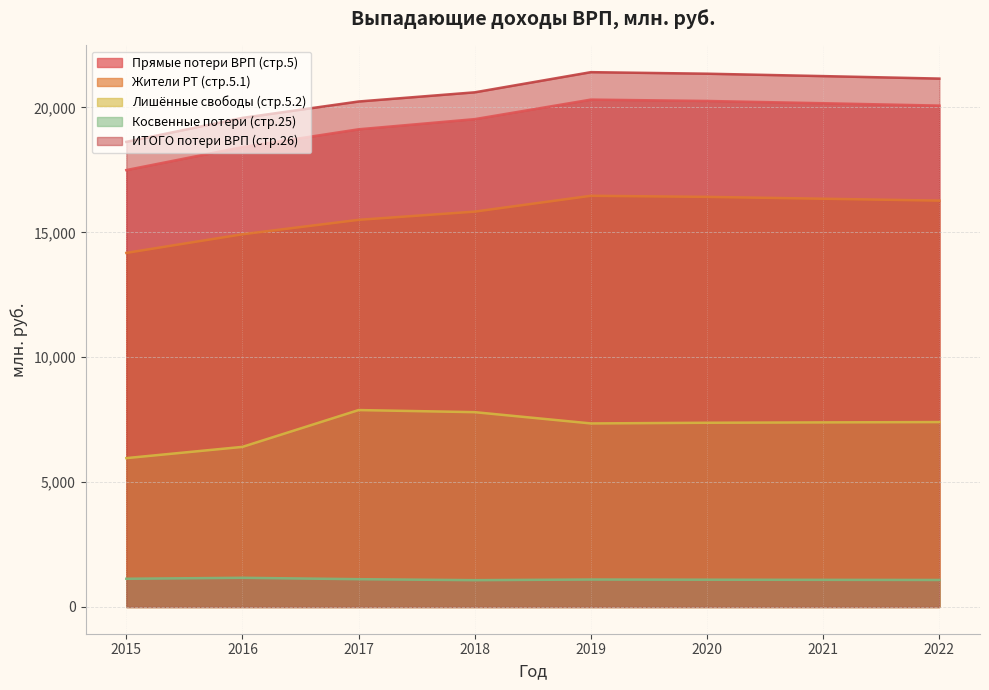

Which label corresponds to the smallest value in the chart?

2018